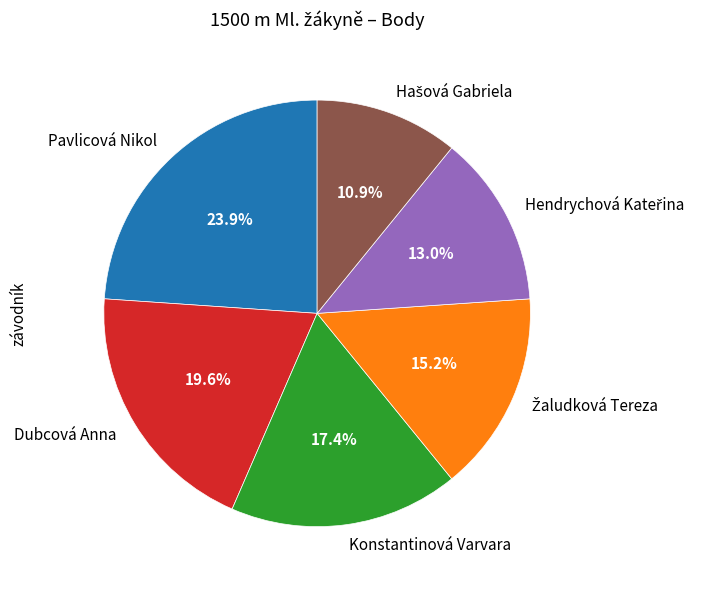

Which slice is the largest?

Pavlicová Nikol